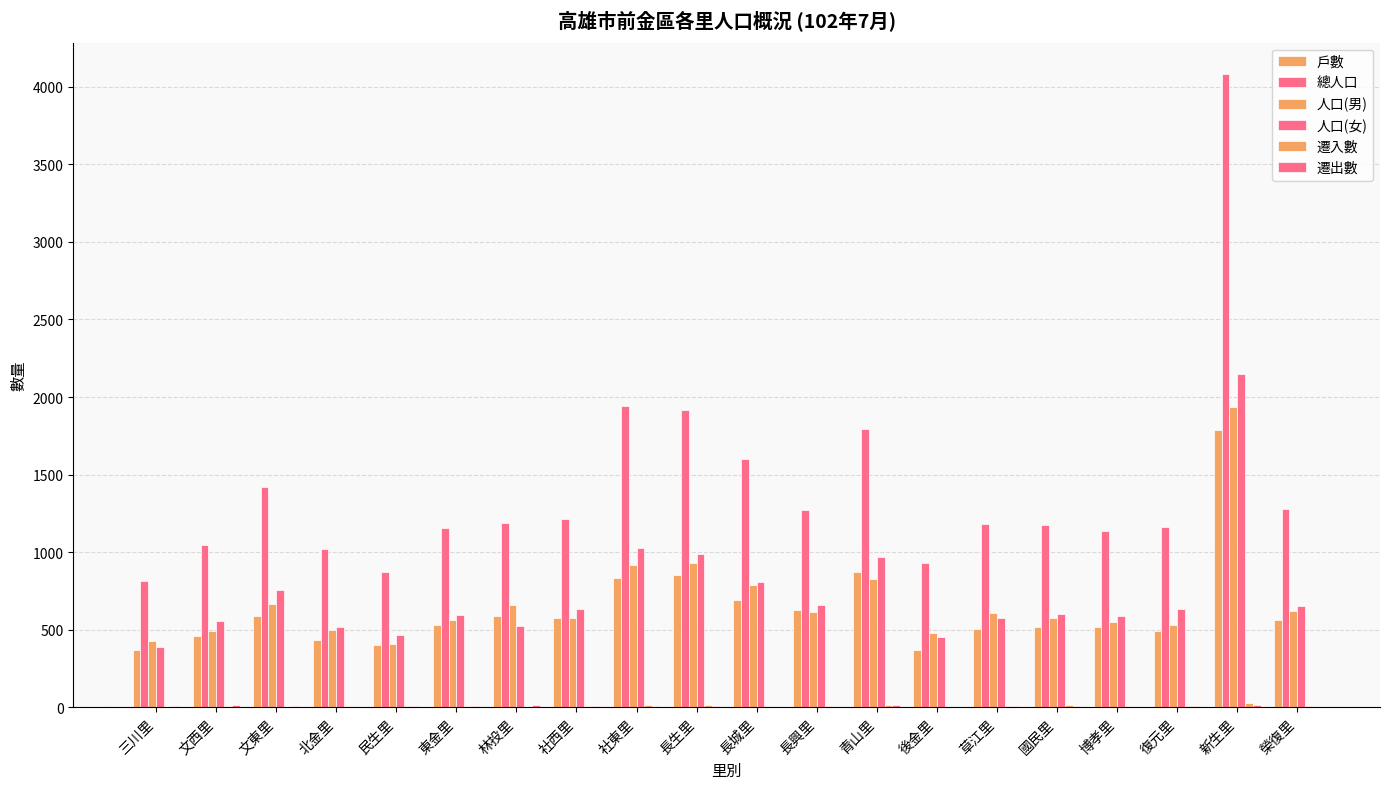

Between 文東里 and 博孝里, which series saw the biggest shift?

總人口